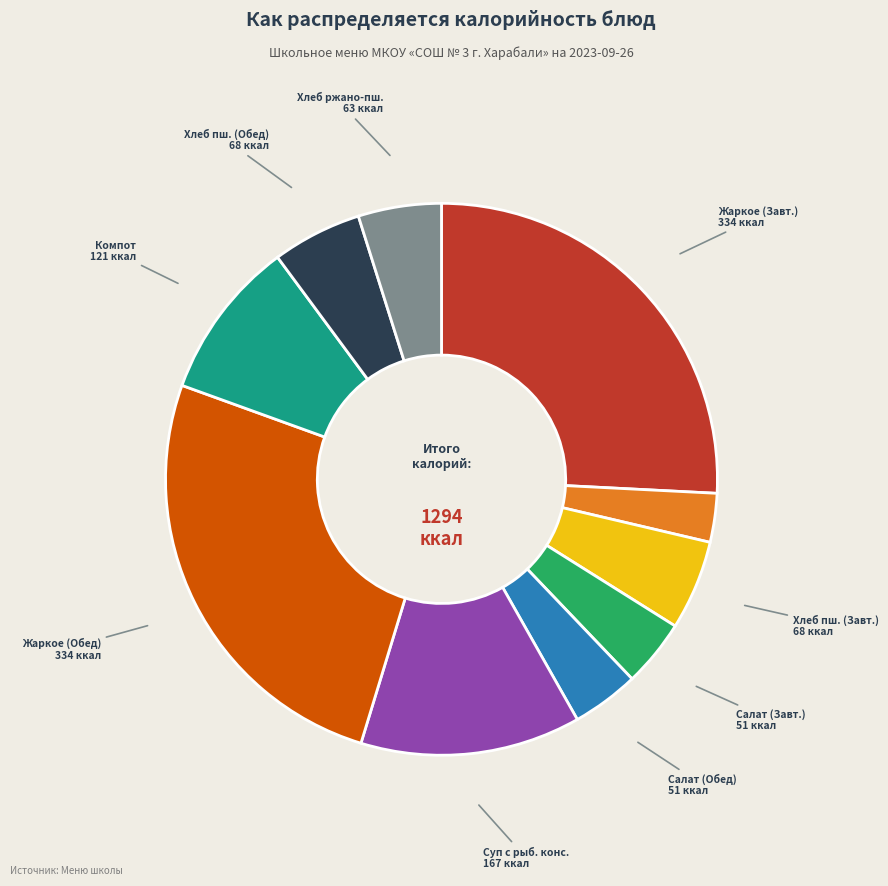

How many segments does this pie chart have?

10